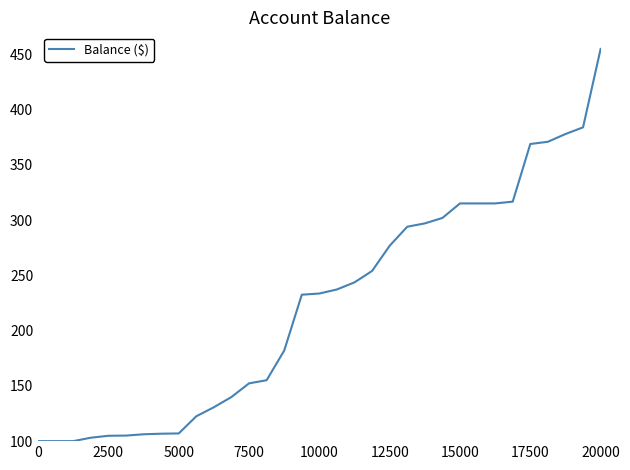

What is the difference between the maximum and minimum values?

355.0